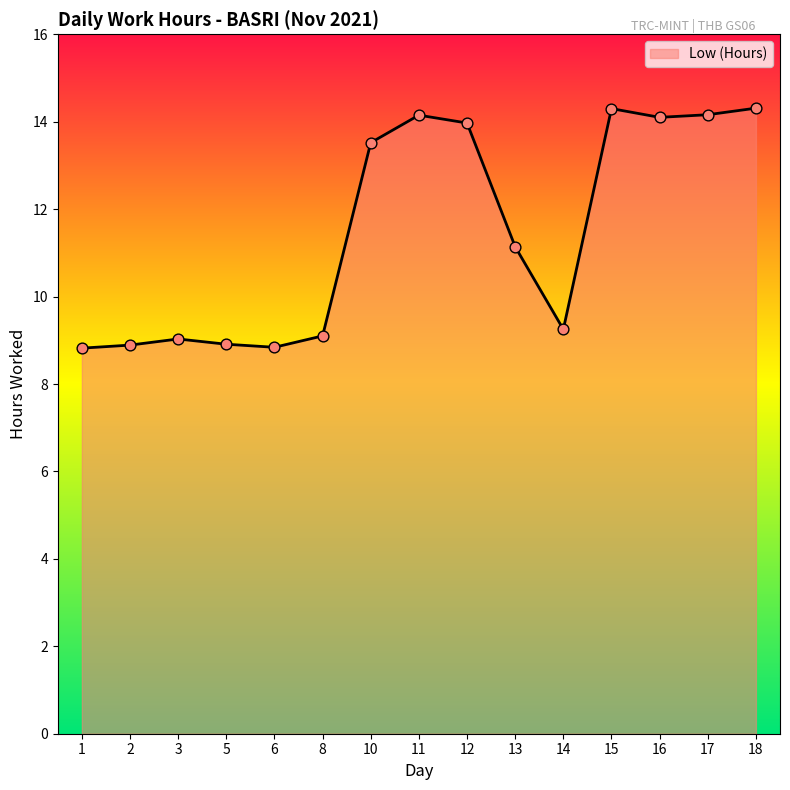

Approximately how many times larger is the value at 8 compared to 5?

1.0